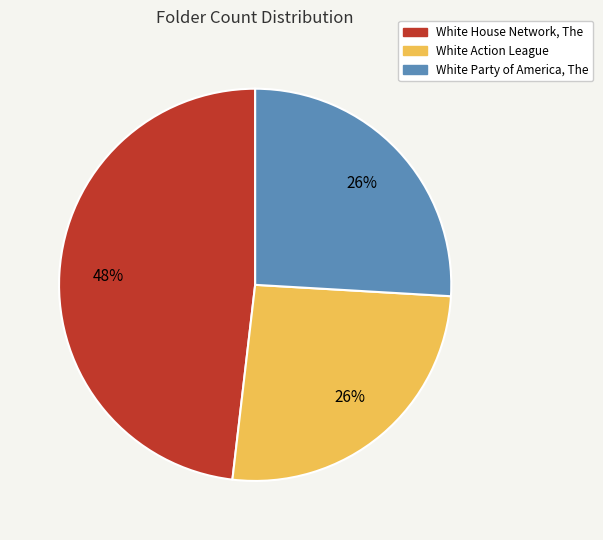

How many slices are in this pie chart?

3